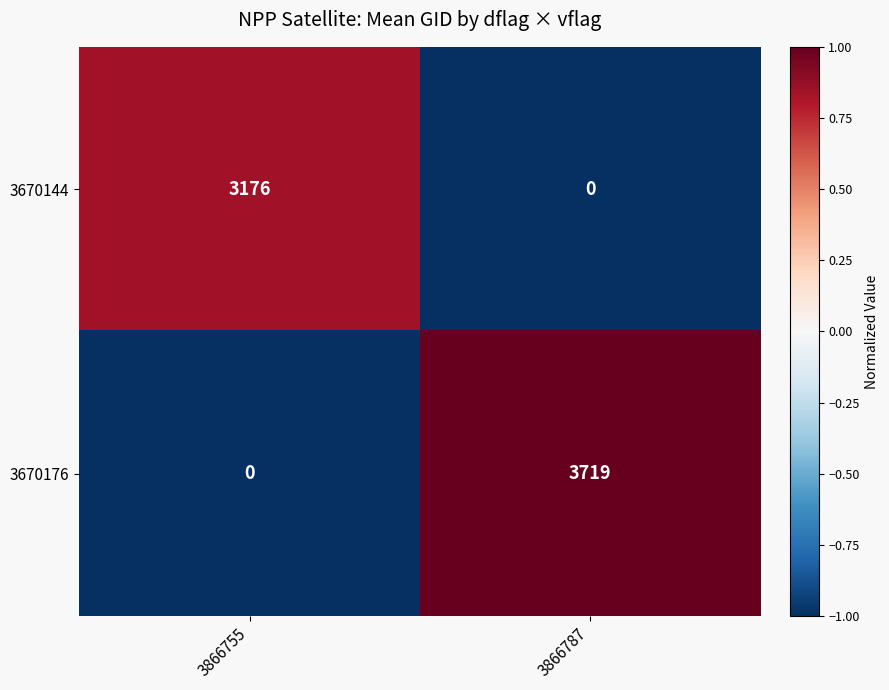

Reading right to left, list all the values displayed in this chart.

3670144: 0	3176
3670176: 3719	0